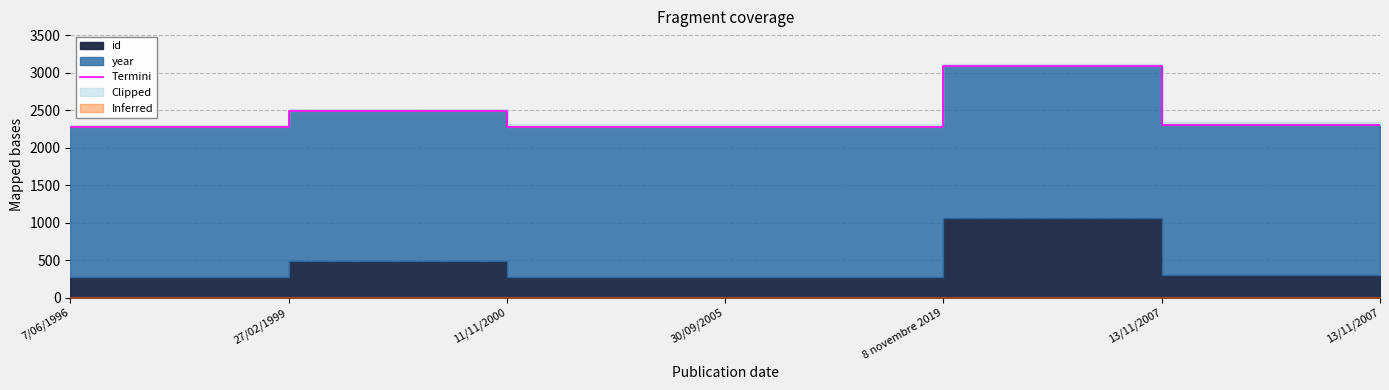

Reading left to right, extract all data points from this chart.

7/06/1996=2272	27/02/1999=2486	11/11/2000=2277	30/09/2005=2280	8 novembre 2019=3086	13/11/2007=2304	13/11/2007=2303